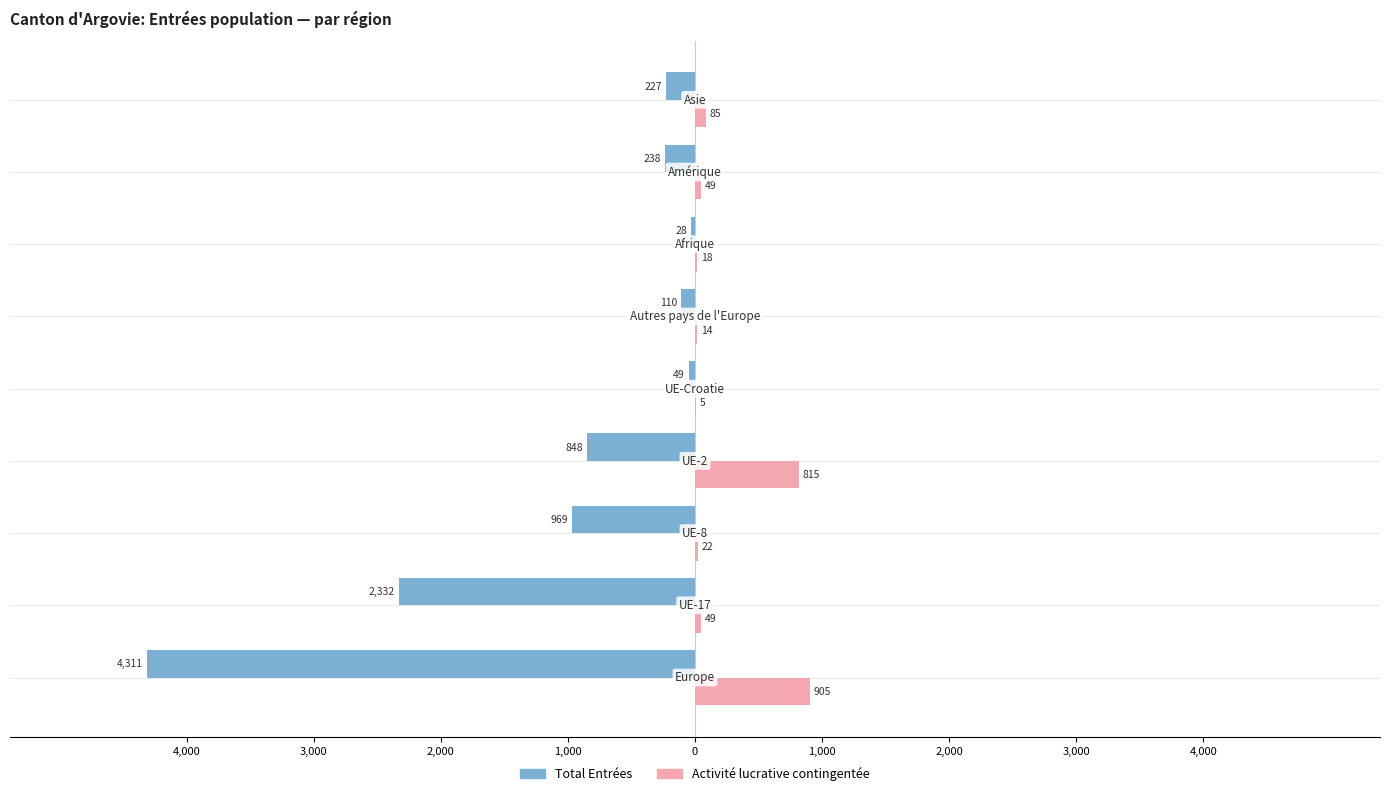

What are all the series names shown in the legend?

Total Entrées, Activité lucrative contingentée